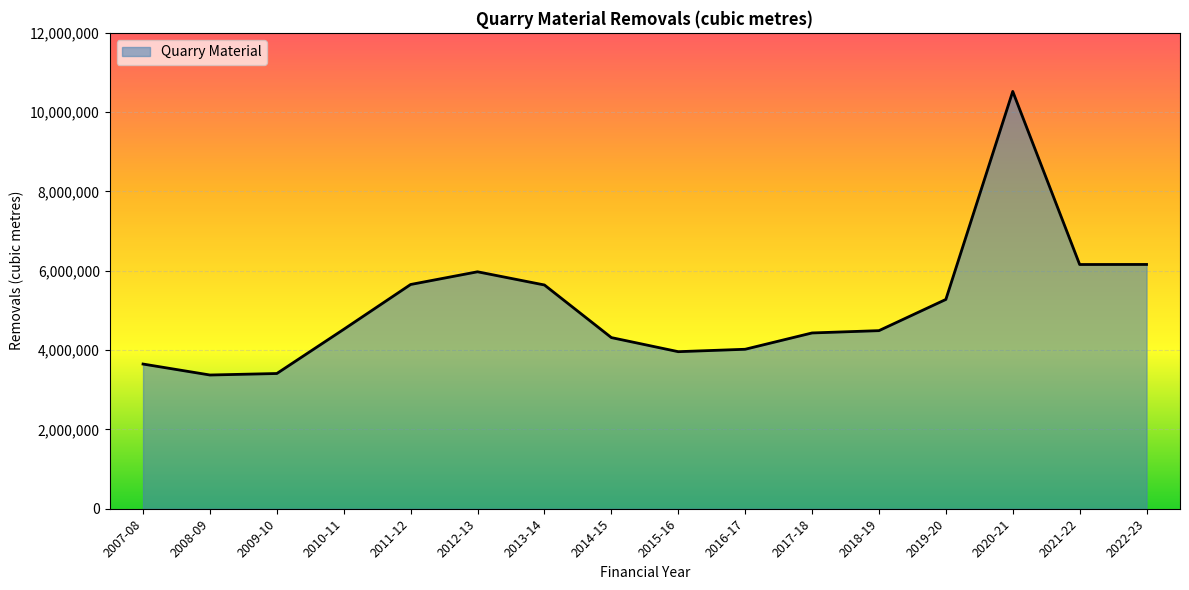

The chart shows a value of 8839721 at 2021-22. True or false?

False